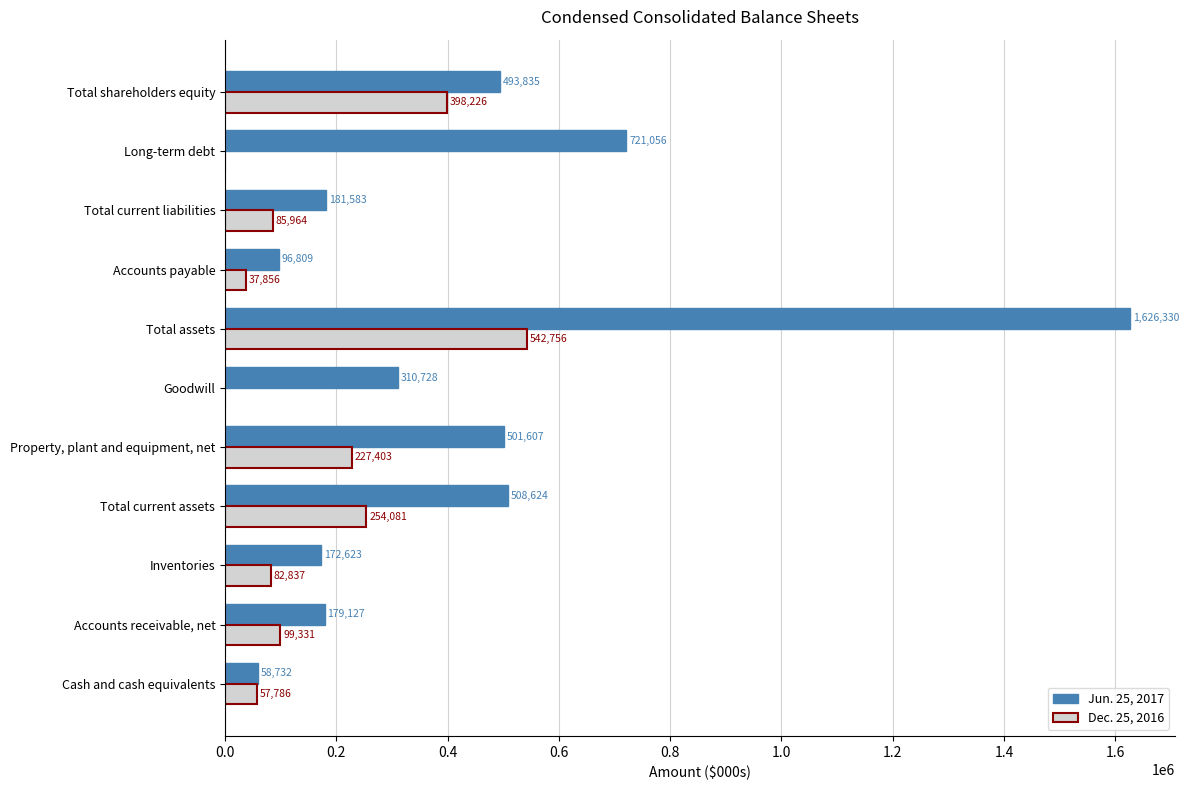

Is the value of Jun. 25, 2017 at Goodwill greater than the value of Dec. 25, 2016 at Inventories?

Yes